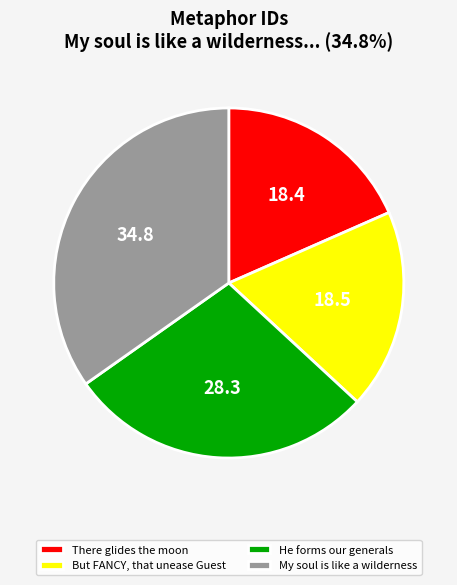

How many segments does this pie chart have?

4